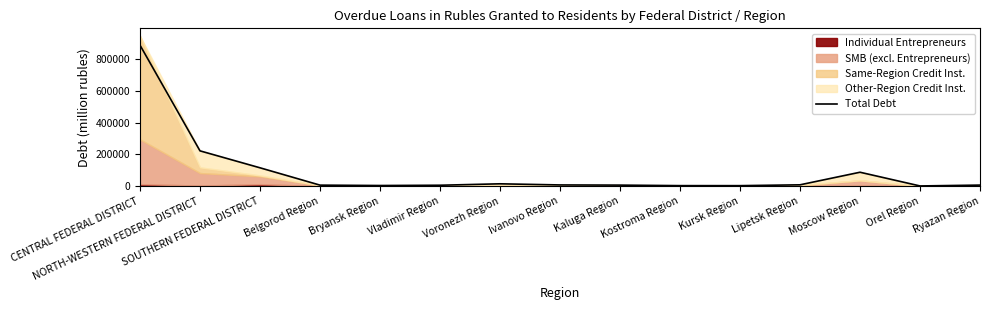

What is the difference between the second highest and second lowest values?

218914